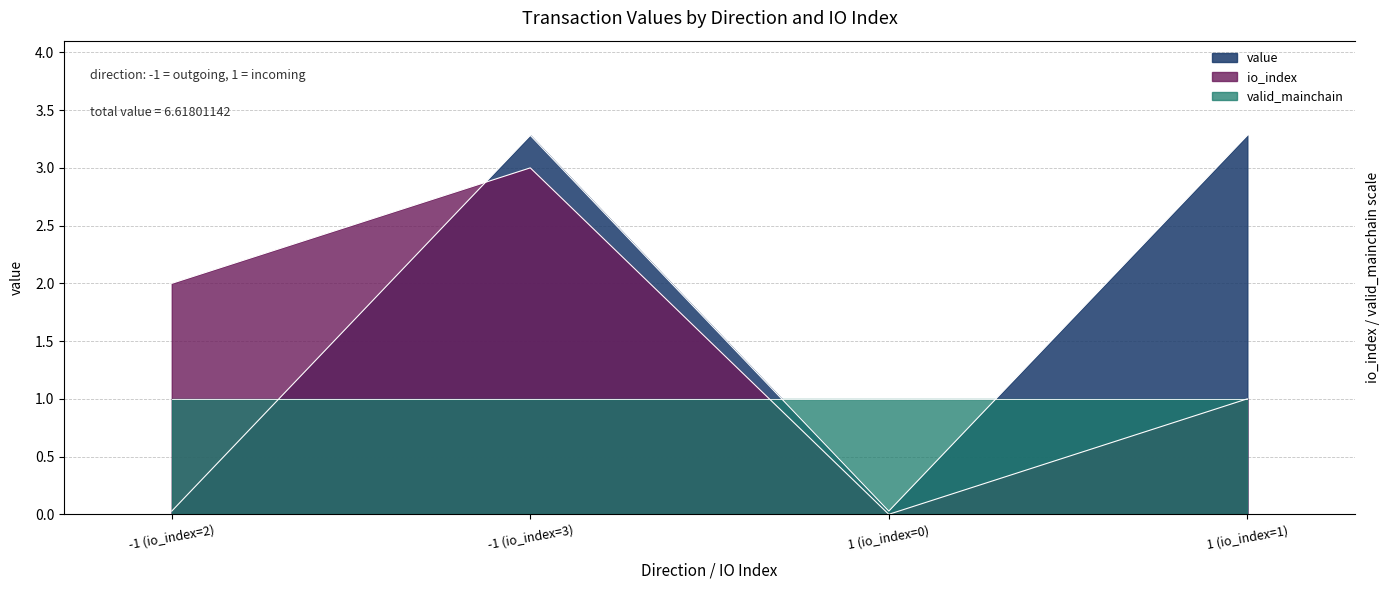

Where is the first local minimum for io_index?

1 (io_index=0)